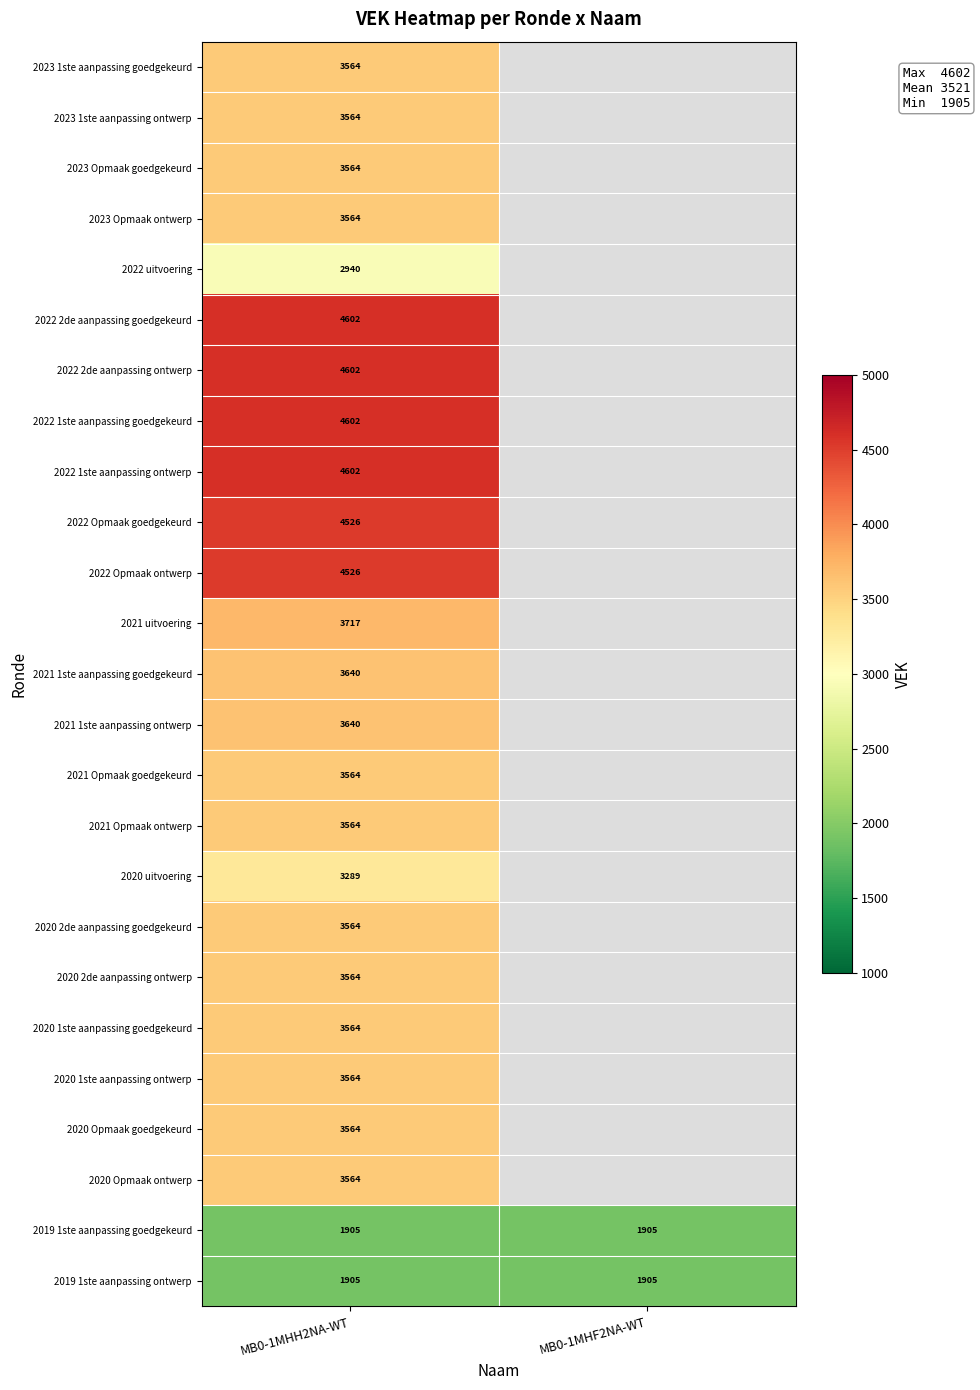

True or false: 2020 1ste aanpassing goedgekeurd has a value of 1557 at MB0-1MHH2NA-WT.

False